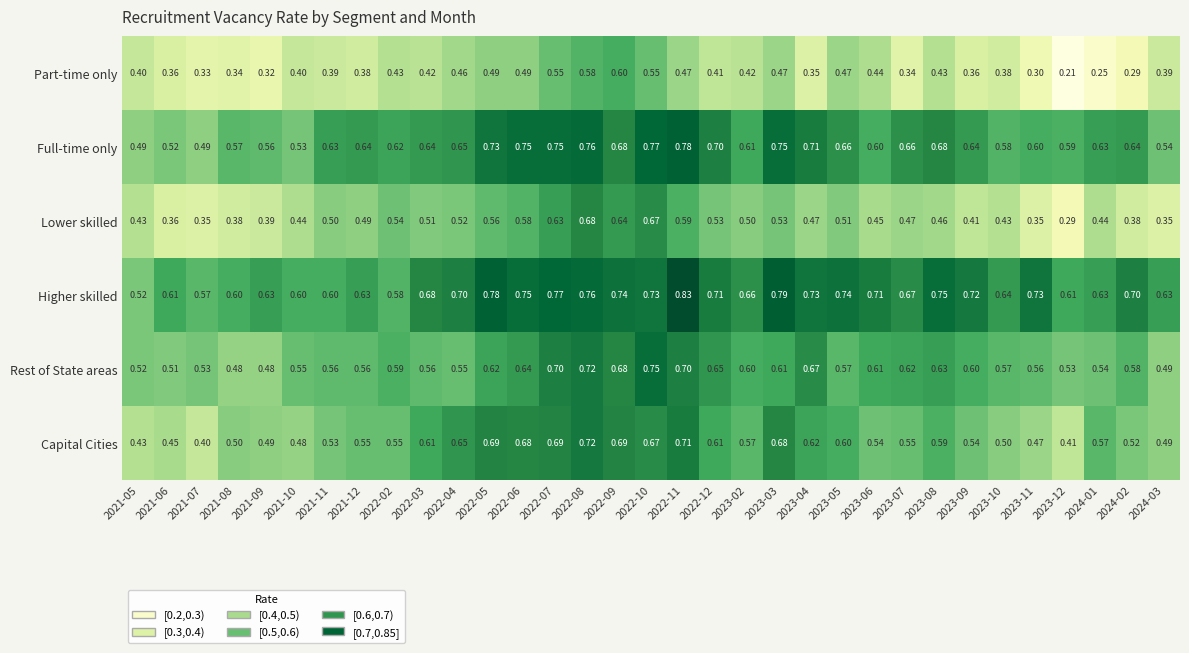

How many data points does each series have?

33